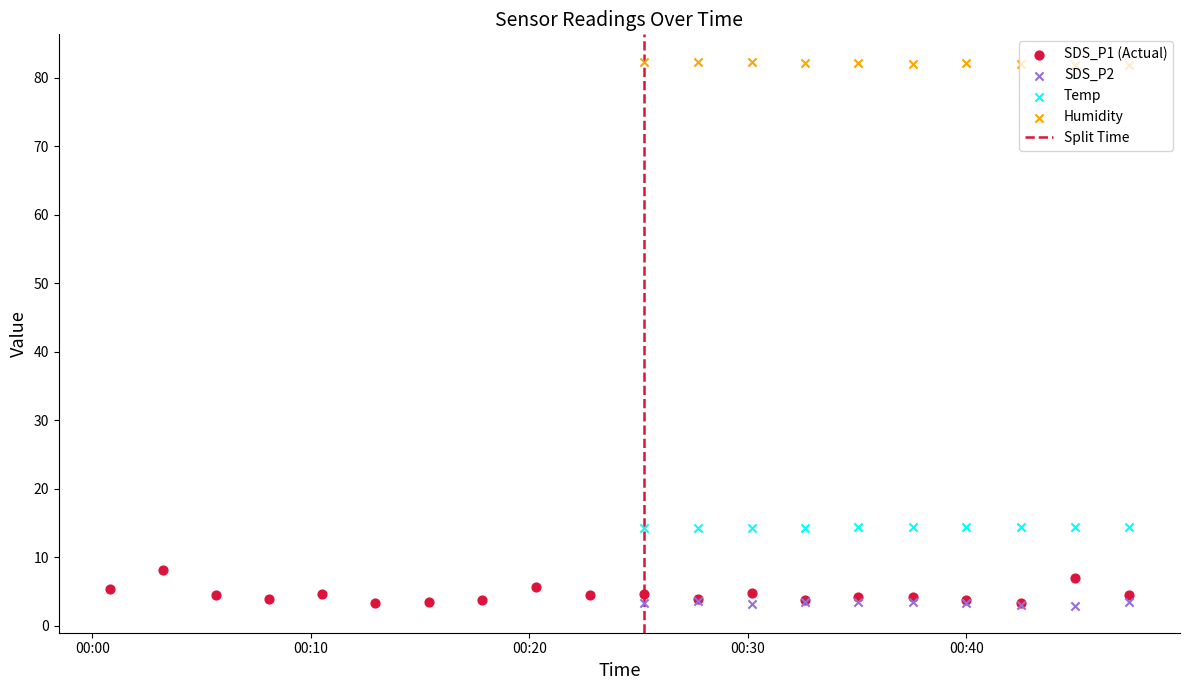

Which series has the largest total across all categories?

Humidity